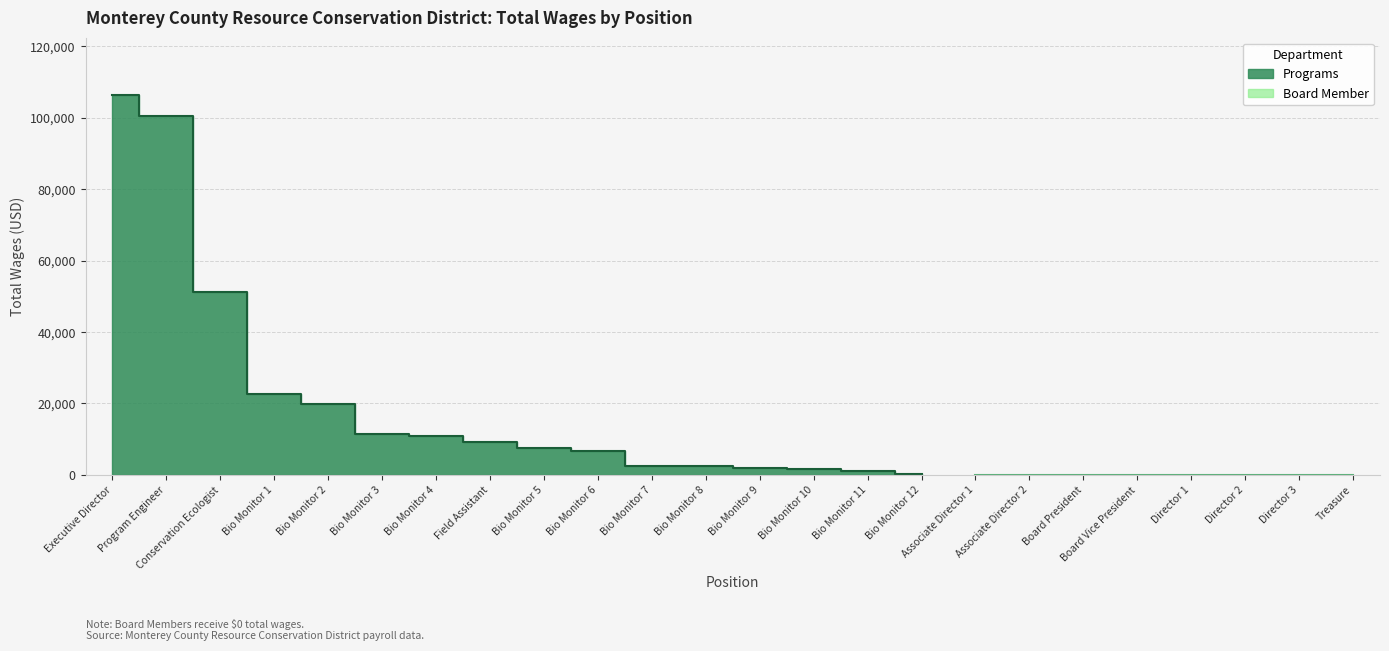

What is the difference between the maximum and minimum values?

106129